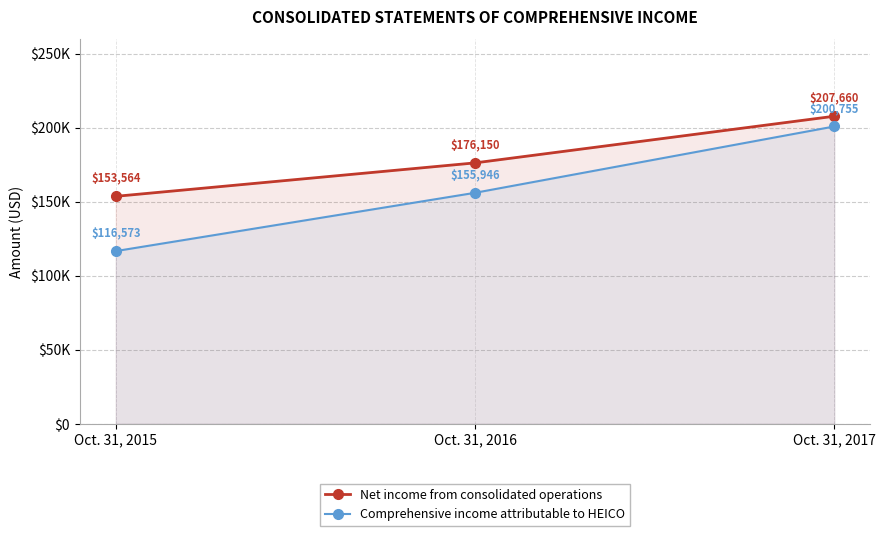

How many lines are shown in the chart?

2